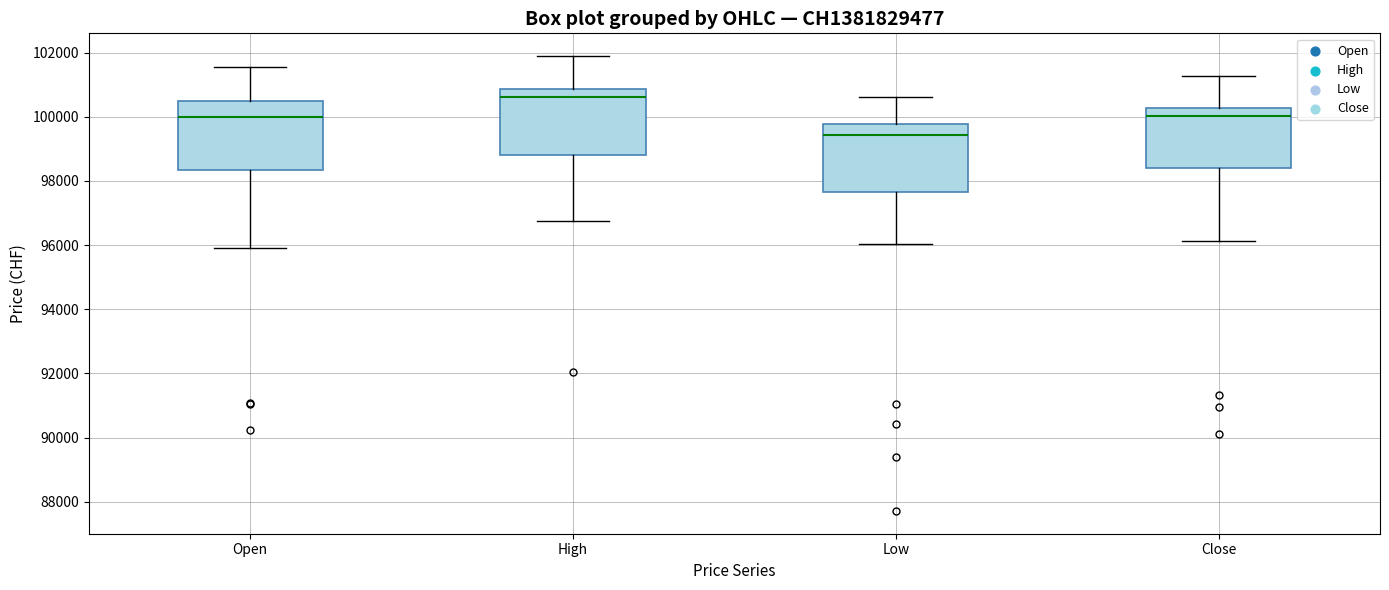

Which box has the highest median line?

High